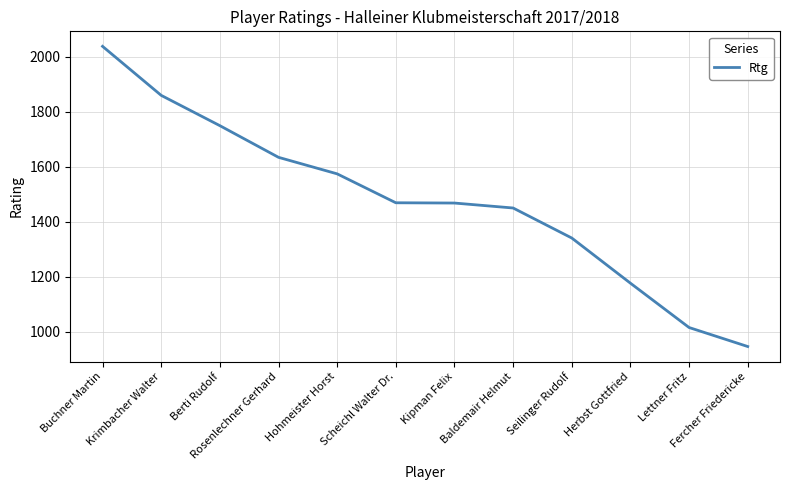

Which label corresponds to the smallest value in the chart?

Fercher Friedericke